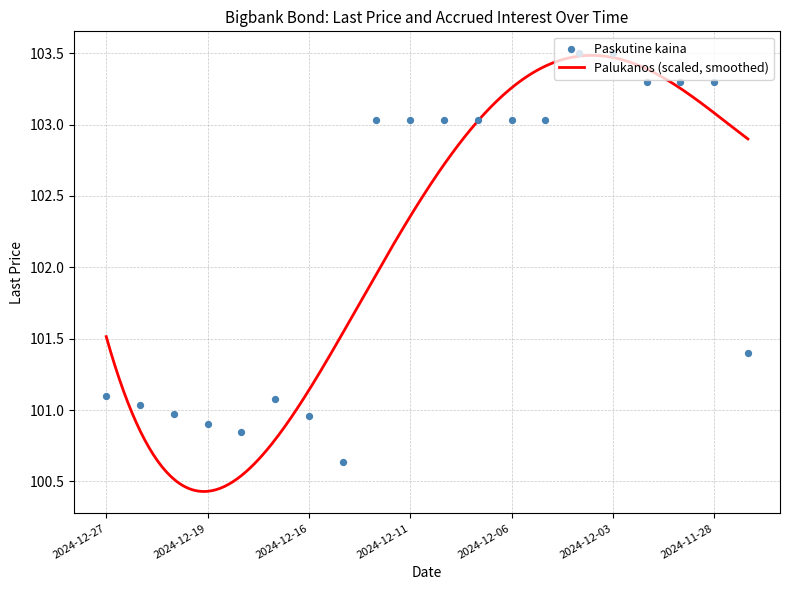

What is the ratio of the value at 2024-12-02 to the value at 2024-12-13?

1.0